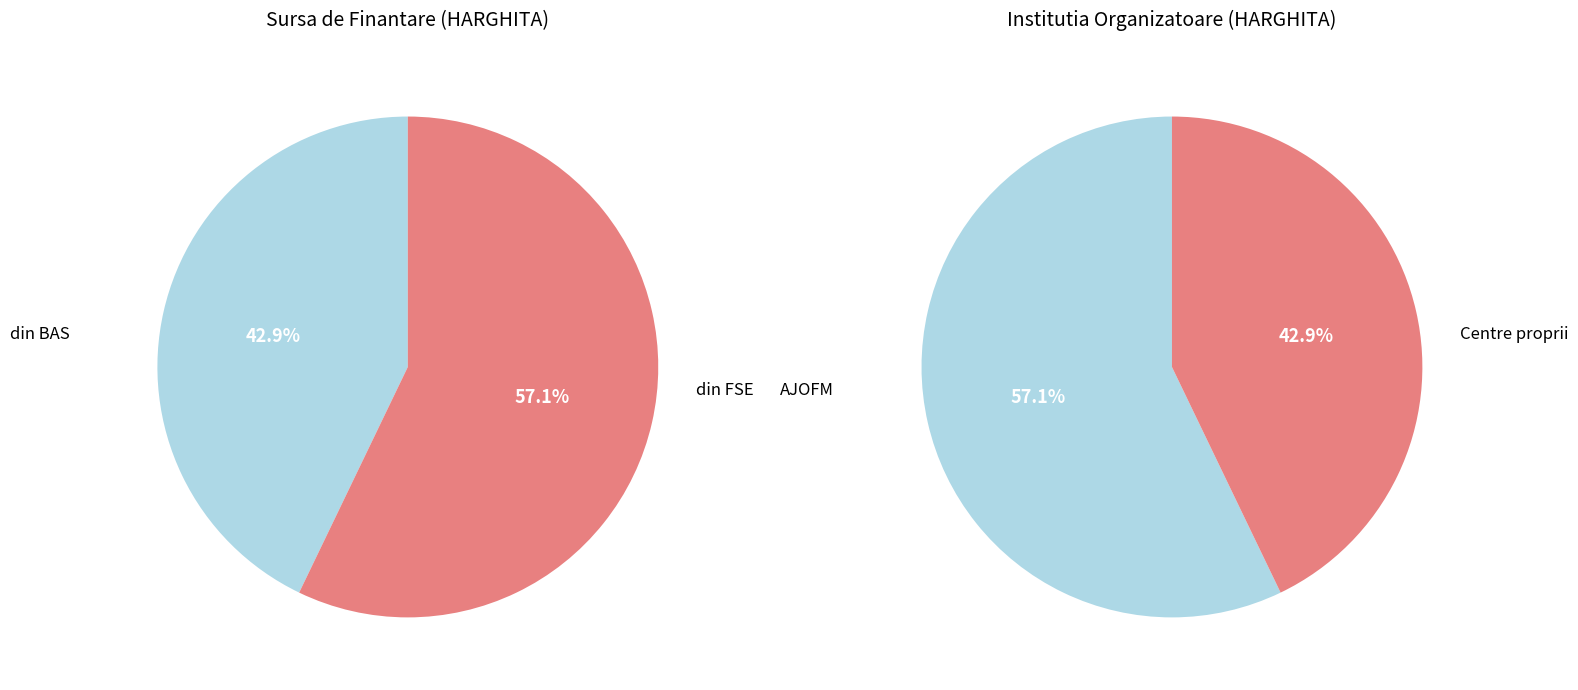

How many segments does this pie chart have?

2